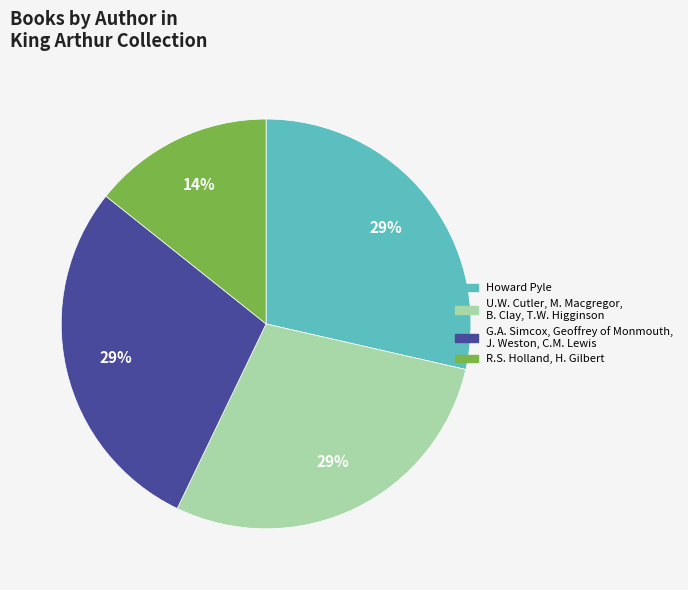

To the nearest percent, what is the average slice percentage?

25%